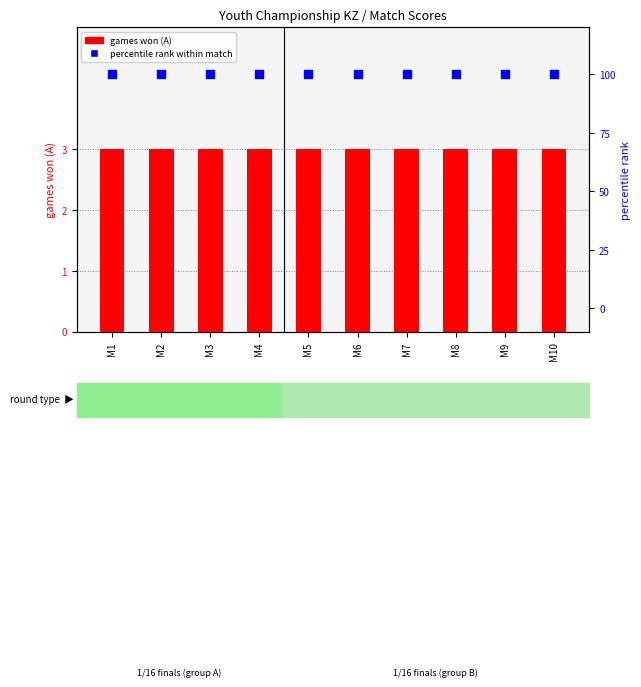

Which series reaches the minimum Y coordinate?

games won (A)